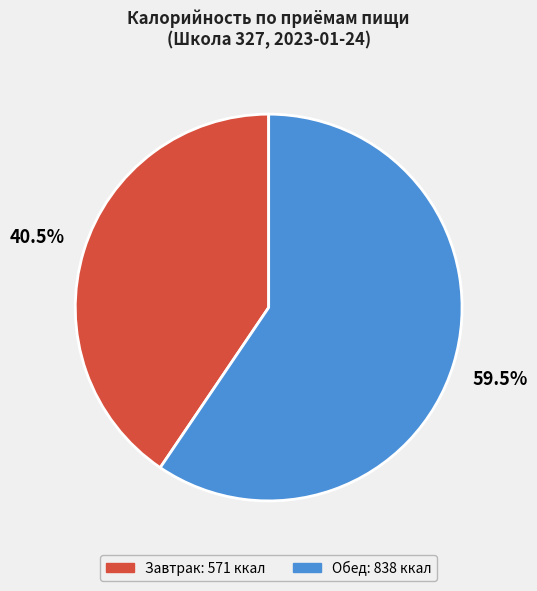

How much of the chart is everything except Завтрак?

59.5%